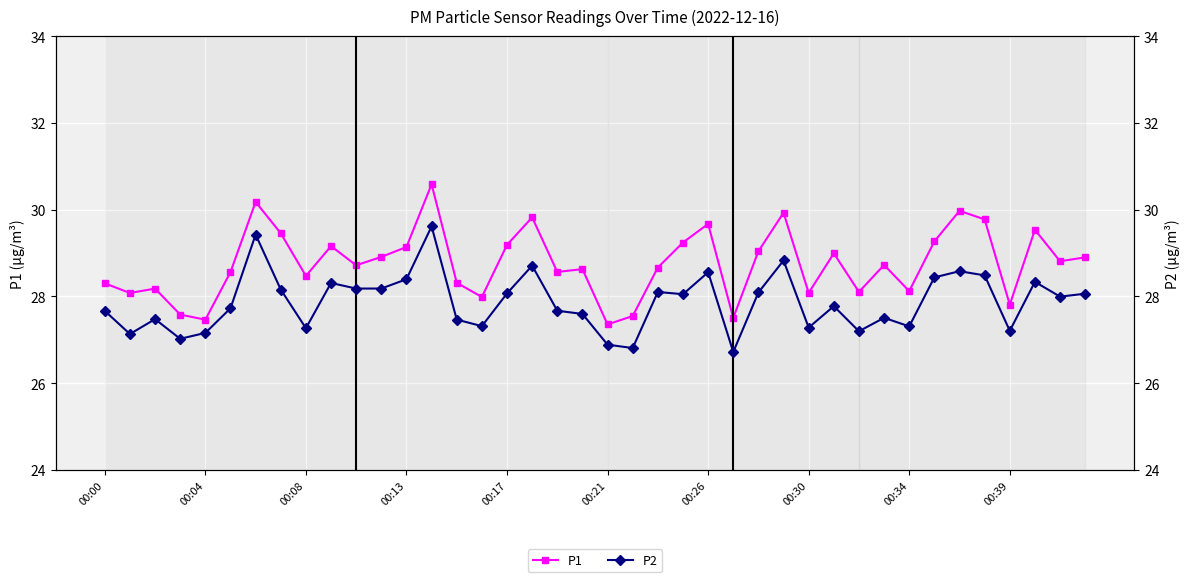

What are all the series names shown in the legend?

P1, P2